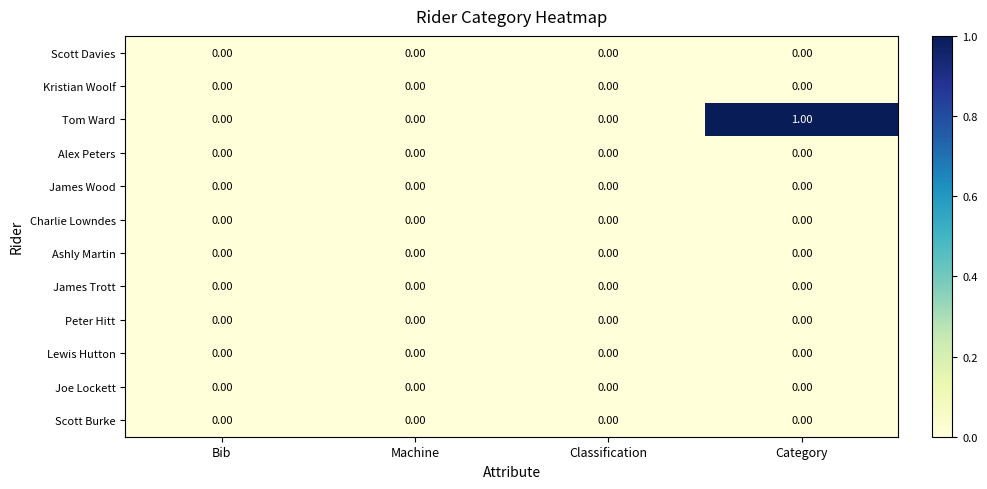

Which series has the largest range (max minus min)?

Tom Ward